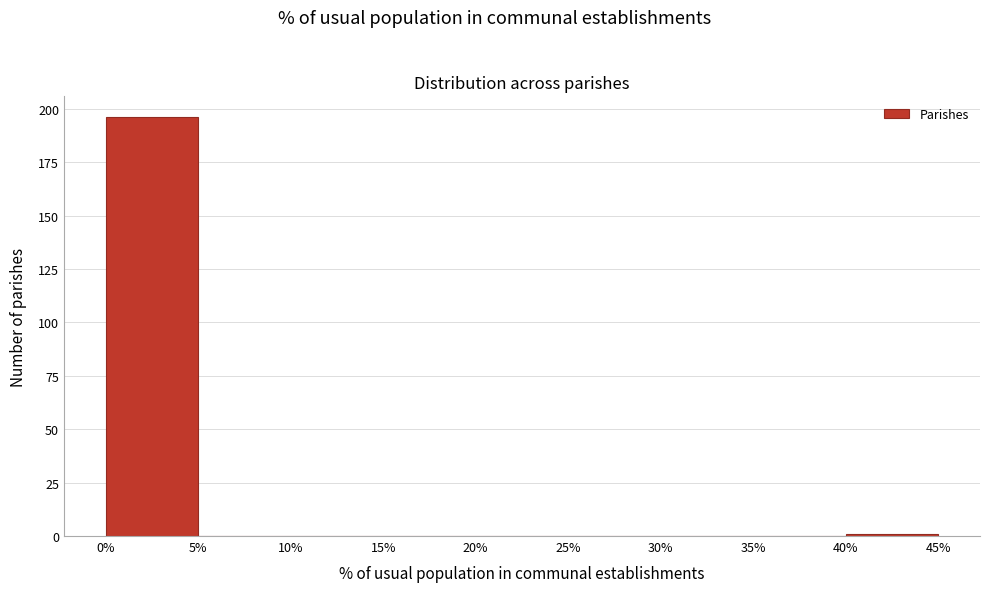

Reading left to right, transcribe this chart: for each bar, give the range it covers on the x-axis and its height. The values are not printed on the chart, so give them approximately, as read against the axis.

0% to 5%: 195
5% to 10%: 0
10% to 15%: 0
15% to 20%: 0
20% to 25%: 0
25% to 30%: 0
30% to 35%: 0
35% to 40%: 0
40% to 45%: under 5